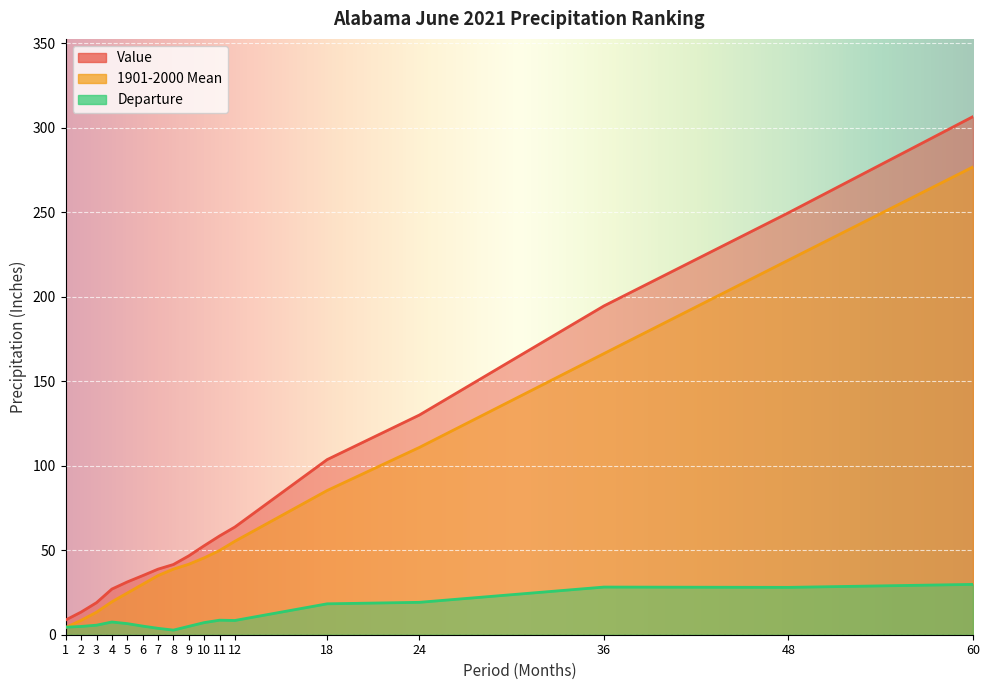

At which label does Departure reach its peak?

60